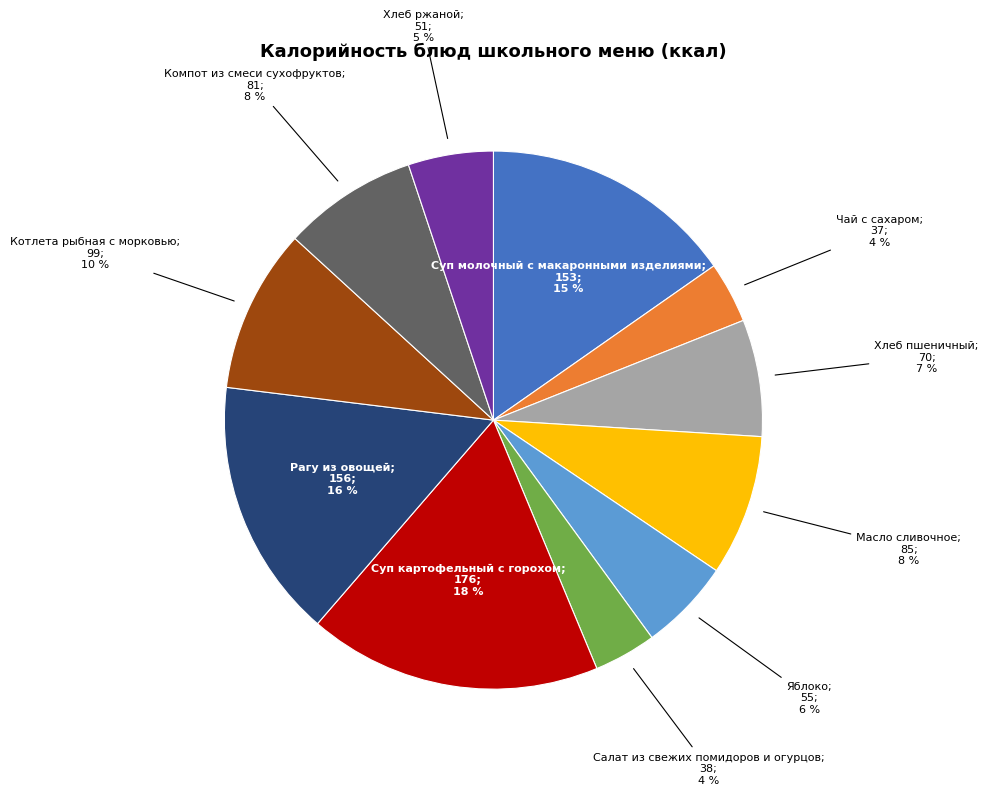

Does any single category account for the majority?

No